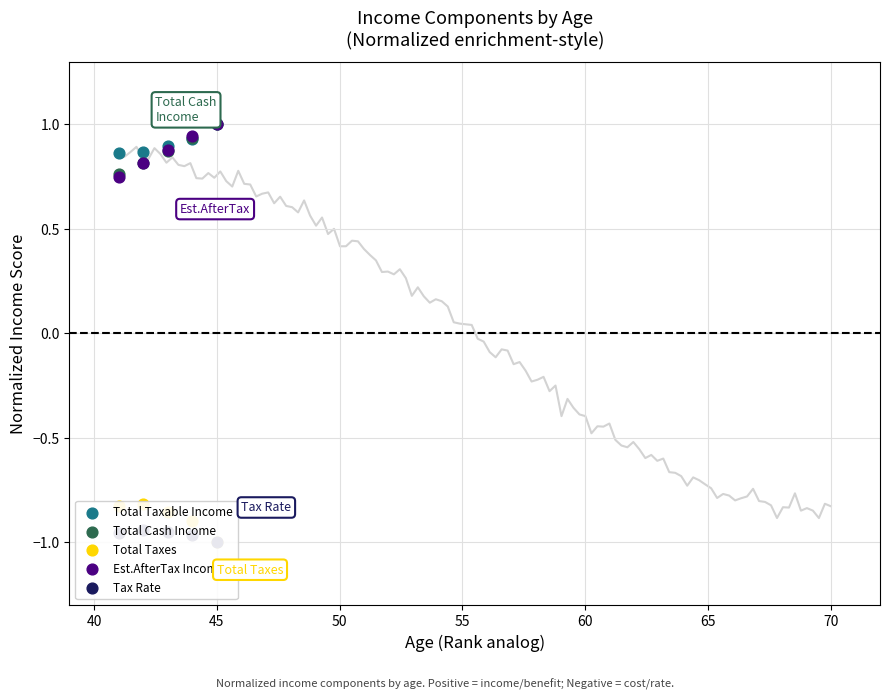

Which series reaches the minimum Y coordinate?

Total Taxes